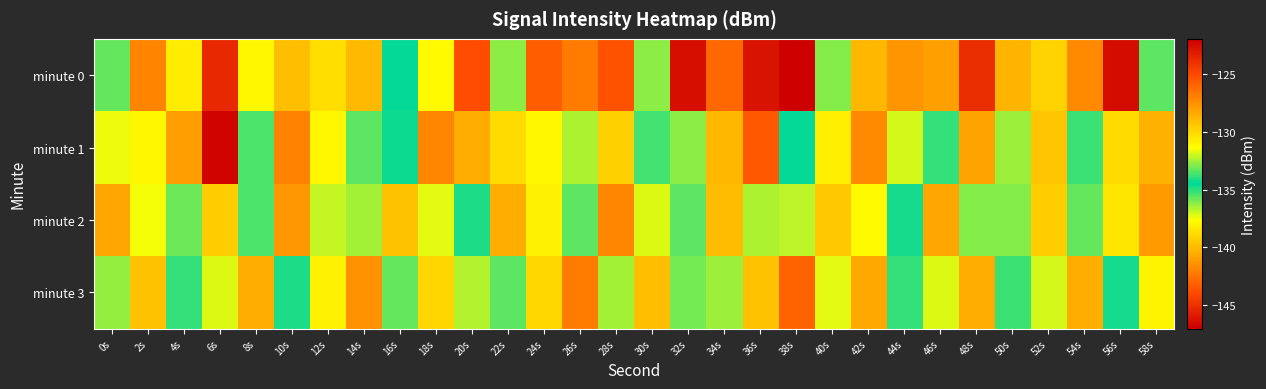

Which label corresponds to the smallest value in the chart?

6s